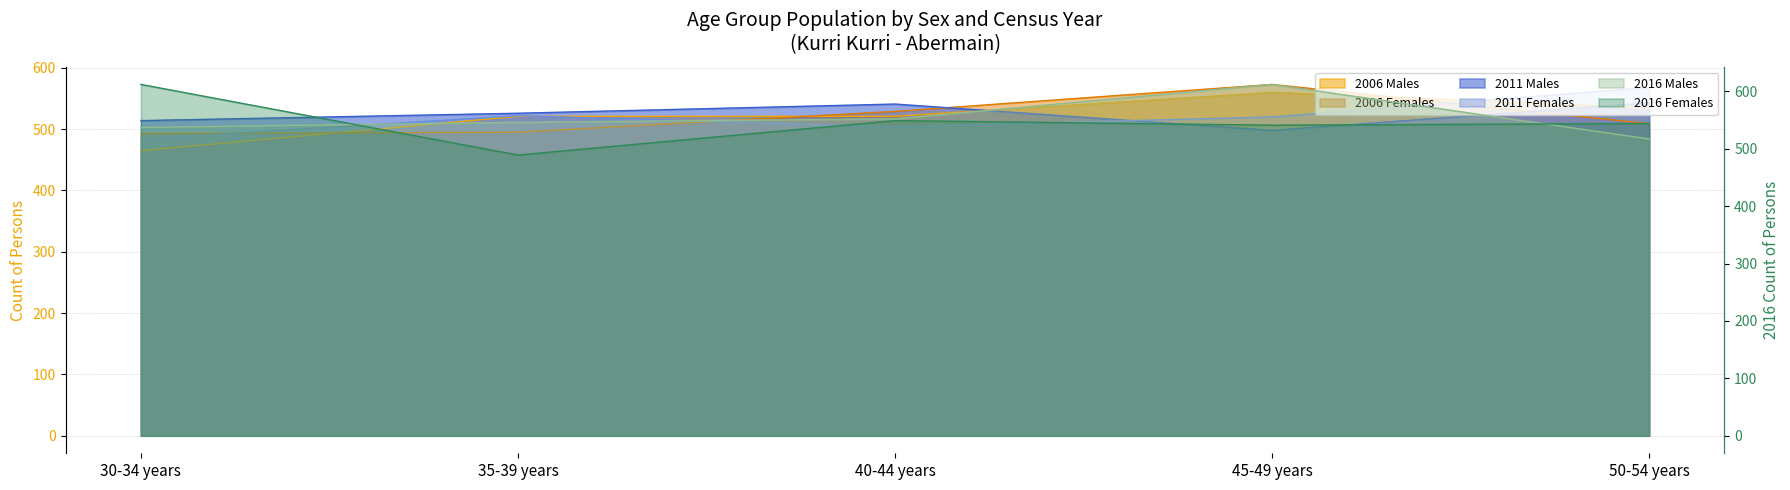

True or false: 2016 Males and 2006 Females intersect in this chart.

False